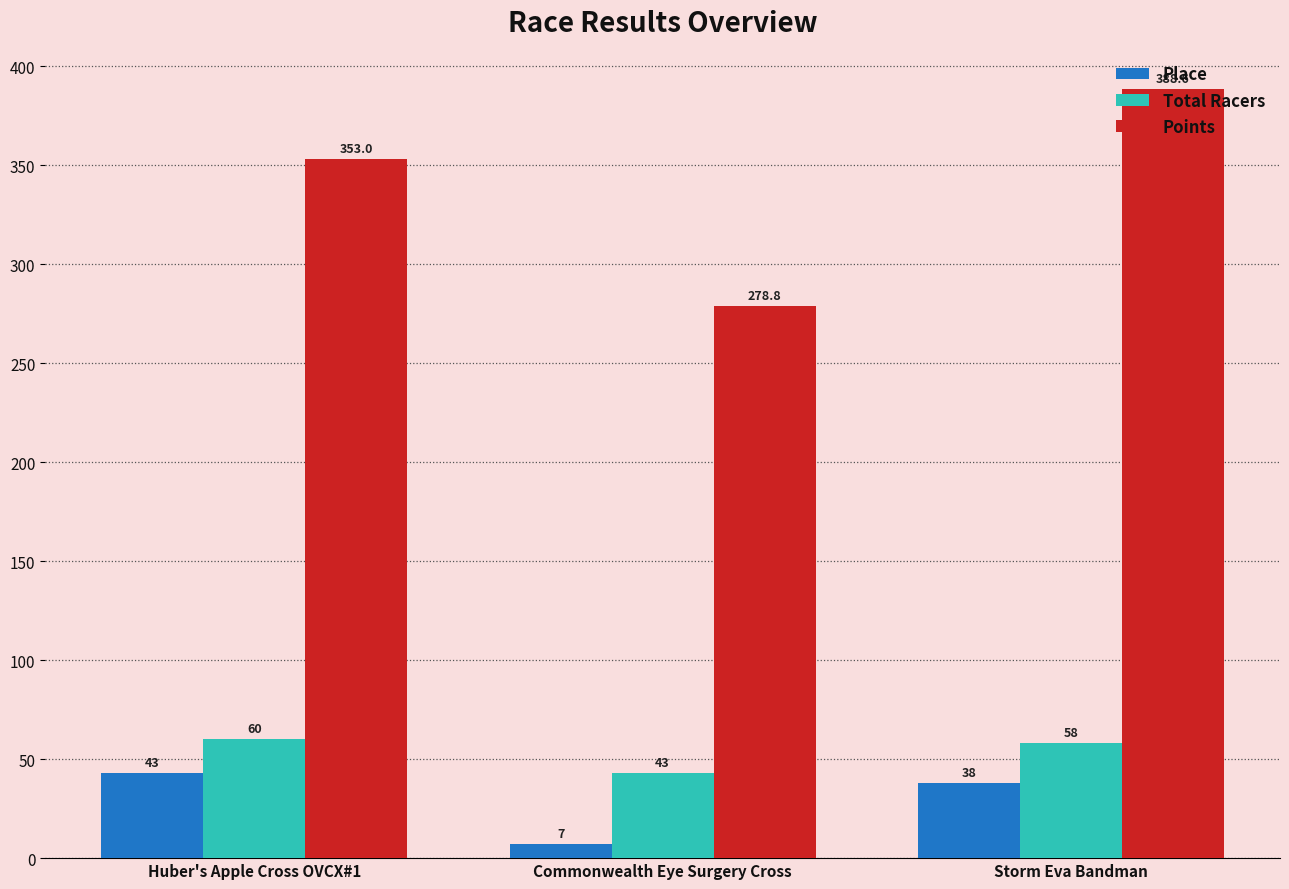

Reading left to right, transcribe all the data shown in this chart.

Place: Huber's Apple Cross OVCX#1=43.0	Commonwealth Eye Surgery Cross=7.0	Storm Eva Bandman=38.0
Total Racers: Huber's Apple Cross OVCX#1=60.0	Commonwealth Eye Surgery Cross=43.0	Storm Eva Bandman=58.0
Points: Huber's Apple Cross OVCX#1=353.0	Commonwealth Eye Surgery Cross=278.8	Storm Eva Bandman=388.6